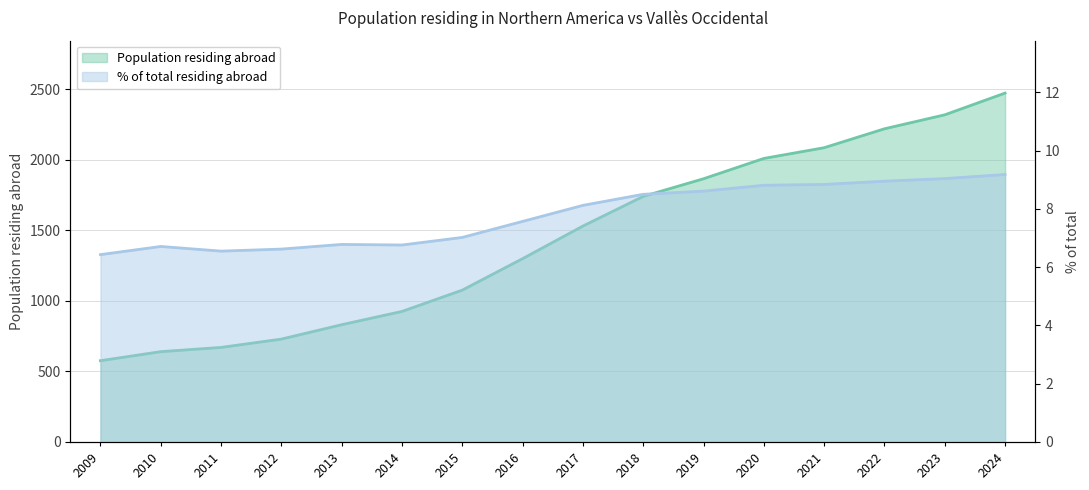

Reading left to right, what are all the values shown in this chart?

Population residing abroad: 2009=576.0	2010=640.0	2011=670.0	2012=729.0	2013=831.0	2014=925.0	2015=1076.0	2016=1299.0	2017=1530.0	2018=1740.0	2019=1865.0	2020=2009.0	2021=2085.0	2022=2219.0	2023=2318.0	2024=2472.0
% of total residing abroad: 2009=6.4	2010=6.7	2011=6.5	2012=6.6	2013=6.8	2014=6.8	2015=7.0	2016=7.6	2017=8.1	2018=8.5	2019=8.6	2020=8.8	2021=8.8	2022=8.9	2023=9.0	2024=9.2